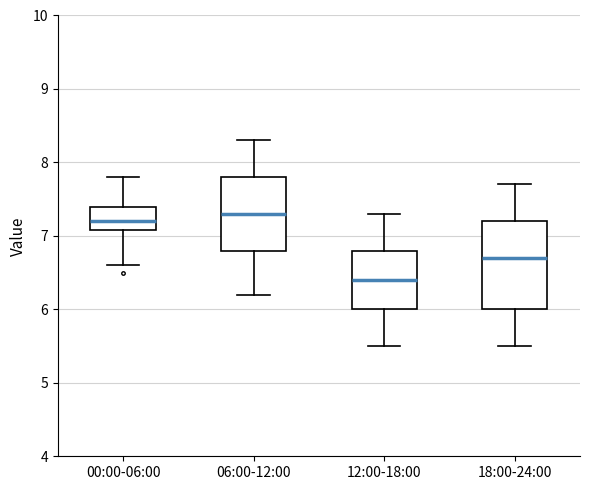

Reading left to right, transcribe this box plot: for each box, give where its median line is, the range the box spans, and where its two whiskers end, as read against the y-axis. The values are not printed on the chart, so give them approximately, as read against the axis.

00:00-06:00: median 7.2, box 7.1 to 7.4, whiskers 6.6 to 7.8
06:00-12:00: median 7.3, box 6.8 to 7.8, whiskers 6.2 to 8.3
12:00-18:00: median 6.4, box 6.0 to 6.8, whiskers 5.5 to 7.3
18:00-24:00: median 6.7, box 6.0 to 7.2, whiskers 5.5 to 7.7